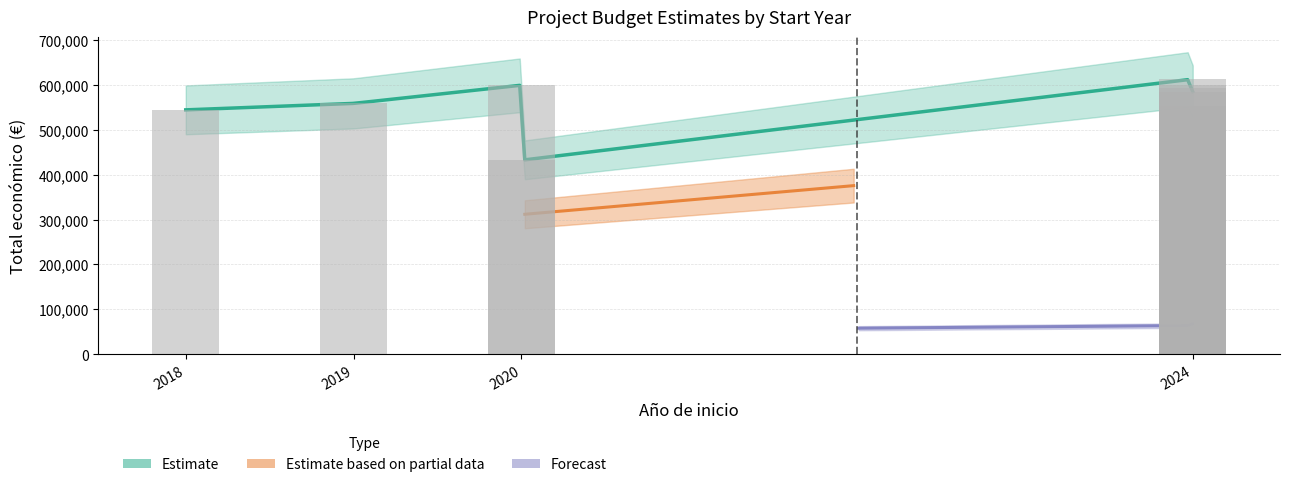

How many data points are less than 585346?

4